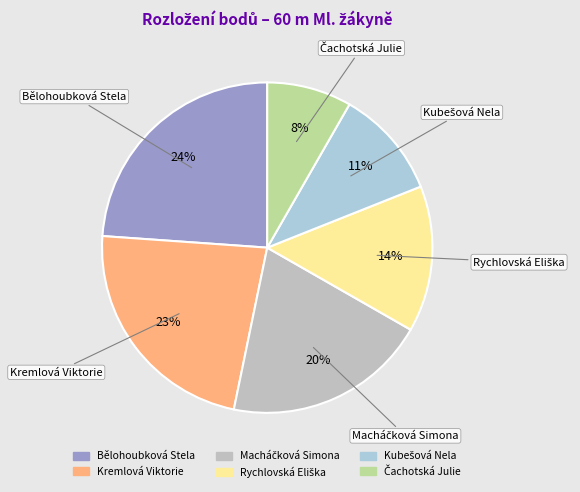

The Bělohoubková Stela slice represents 12% of the pie. True or false?

False